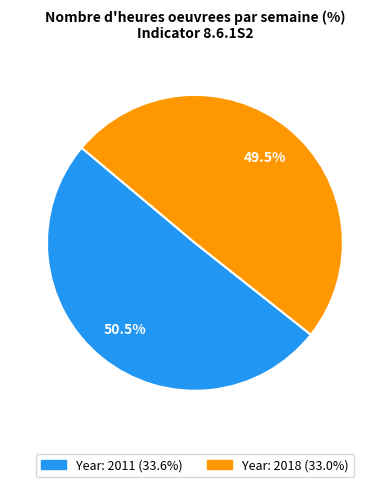

Is there any slice that represents more than half of the pie?

Yes